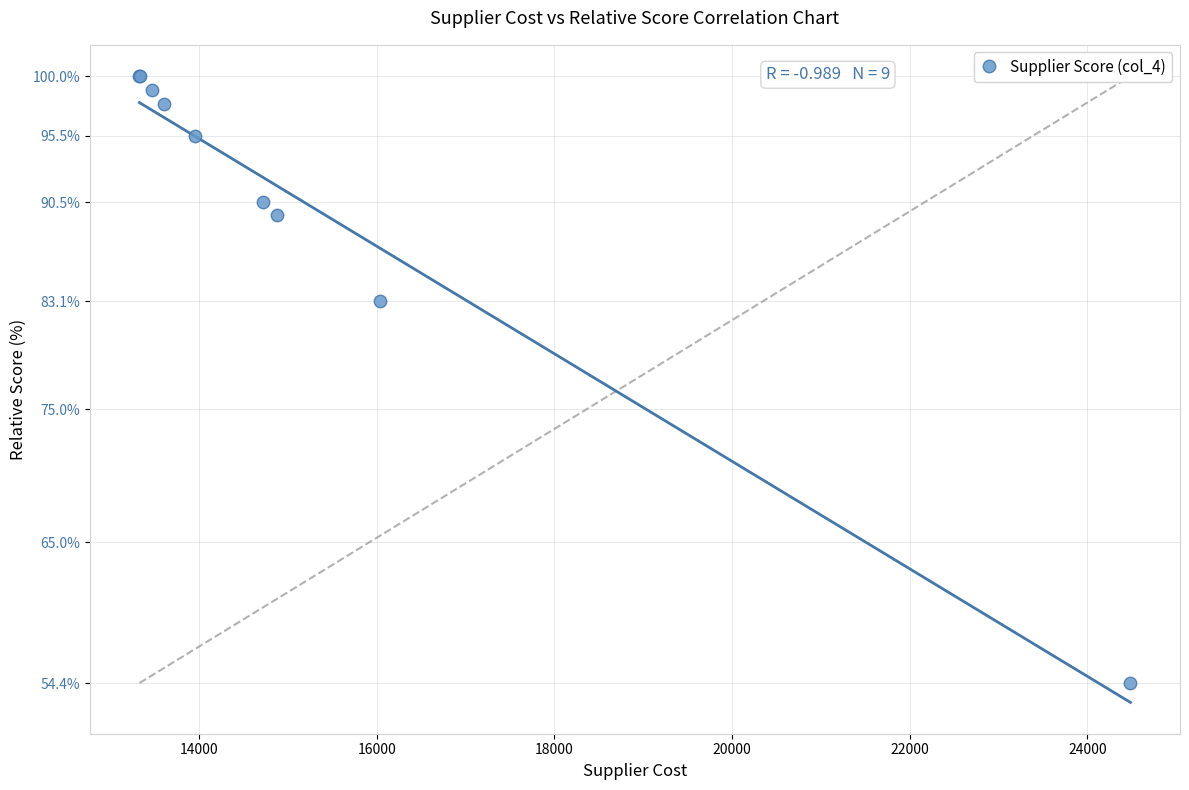

What Y value in the scatter plot is closest to 77?

83.1